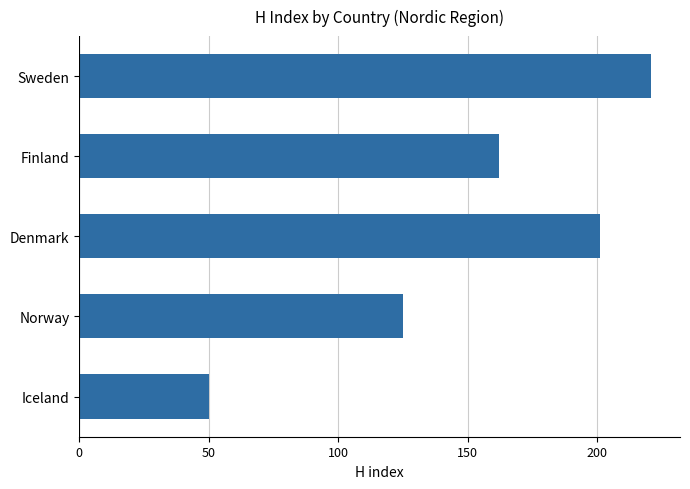

At which label is the value closest to 135?

Norway